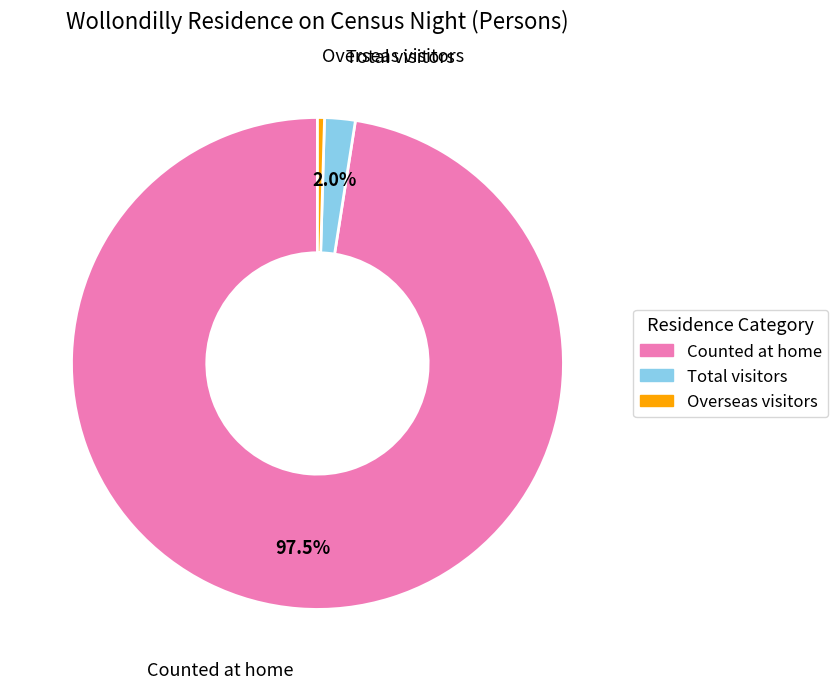

Does Overseas visitors represent more than half of the total?

No